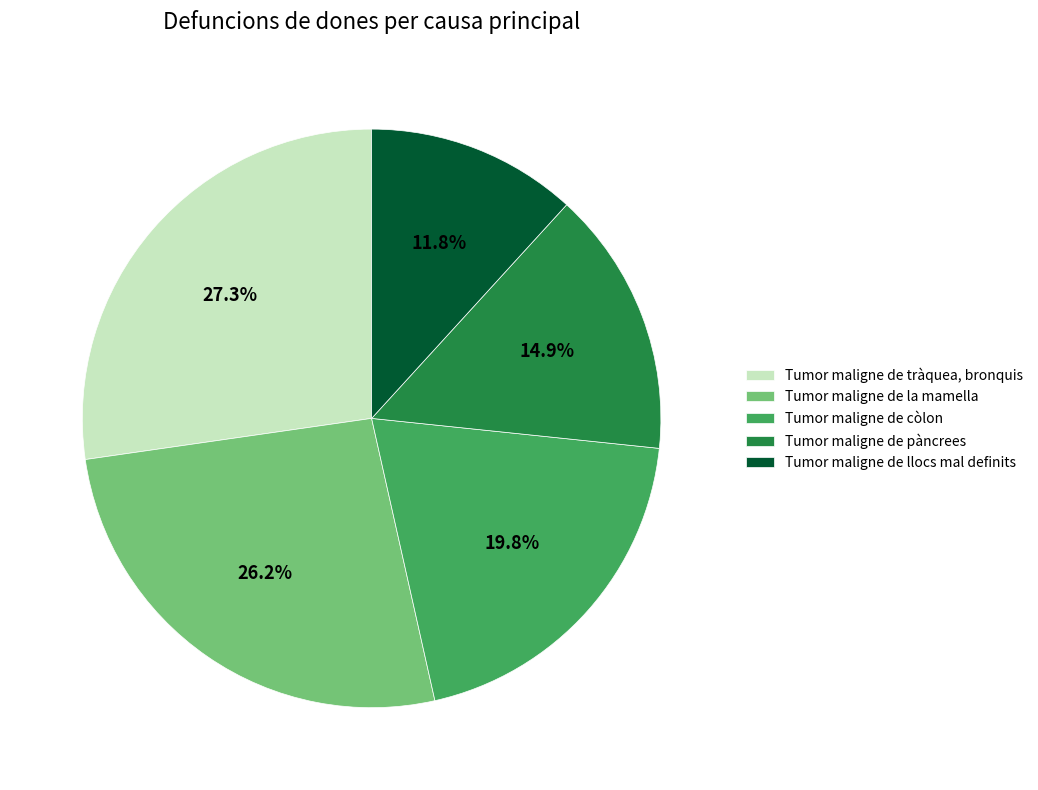

To the nearest percent, what portion does Tumor maligne de còlon represent?

20%